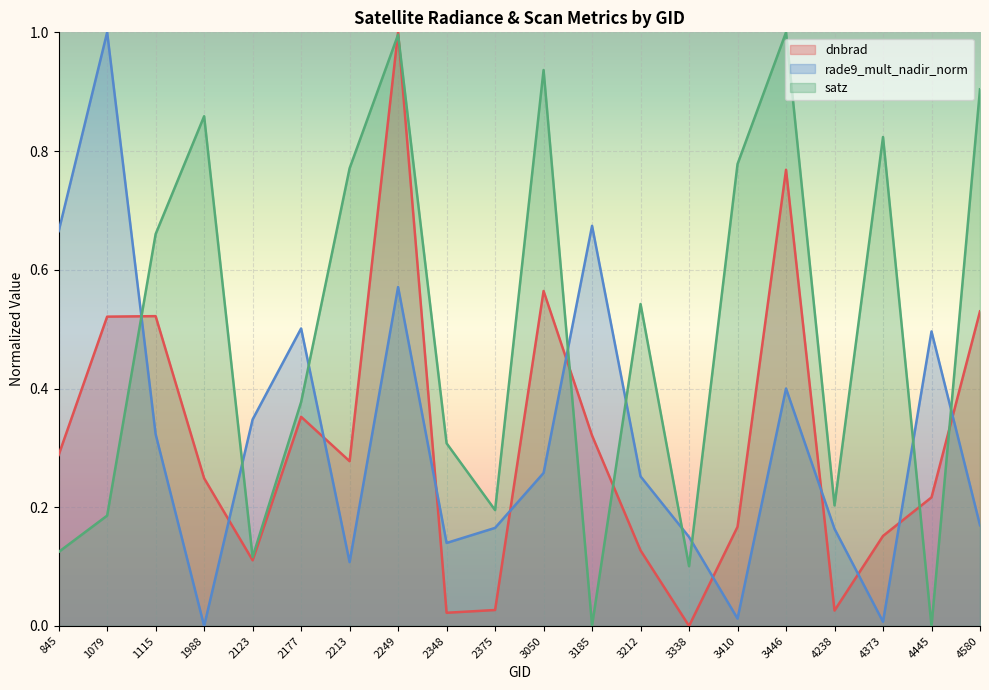

What is the average value of the dnbrad series?

0.3